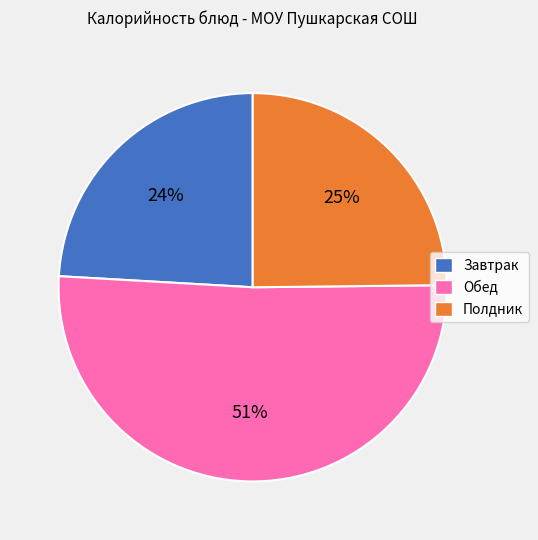

Which has a higher value, Обед or Полдник?

Обед